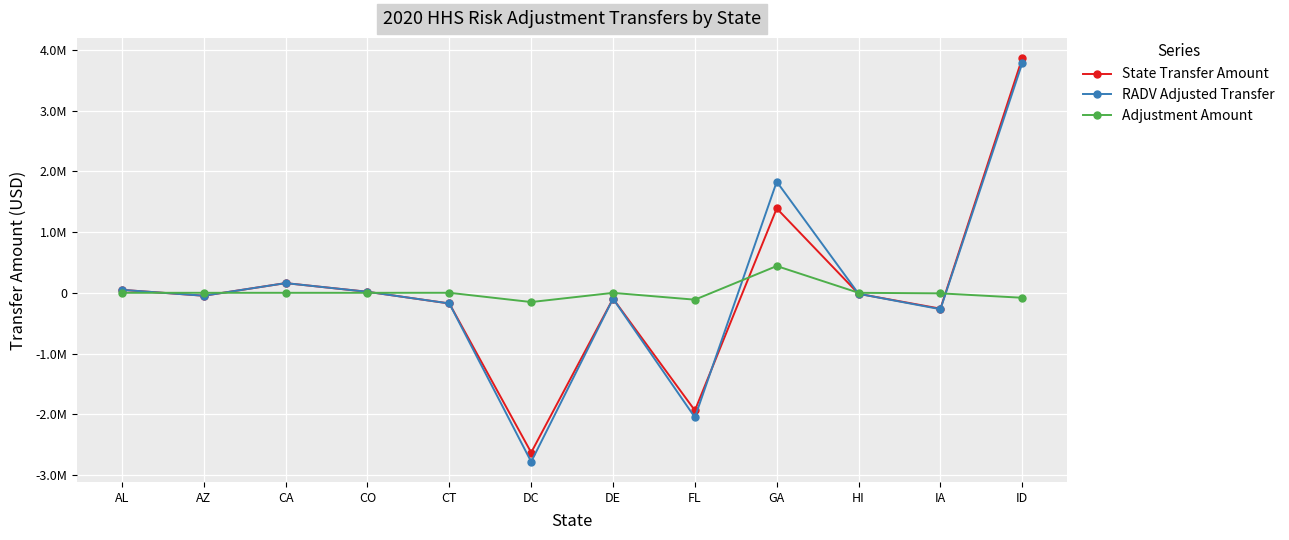

Reading left to right, extract all data points from this chart.

State Transfer Amount: 48480.5	-48480.5	159322.7	16554.1	-175876.8	-2629258.7	-96389.4	-1936989.4	1388678.3	-16738.5	-261064.5	3864067.7
RADV Adjusted Transfer: 48480.5	-48480.5	159216.7	16424.4	-175641.1	-2781509.0	-97470.7	-2050364.4	1829227.6	-16827.3	-270205.1	3782435.0
Adjustment Amount: 0.0	0.0	-106.0	-129.7	235.7	-152250.3	-1081.3	-113375.1	440549.3	-88.8	-9140.6	-81632.7